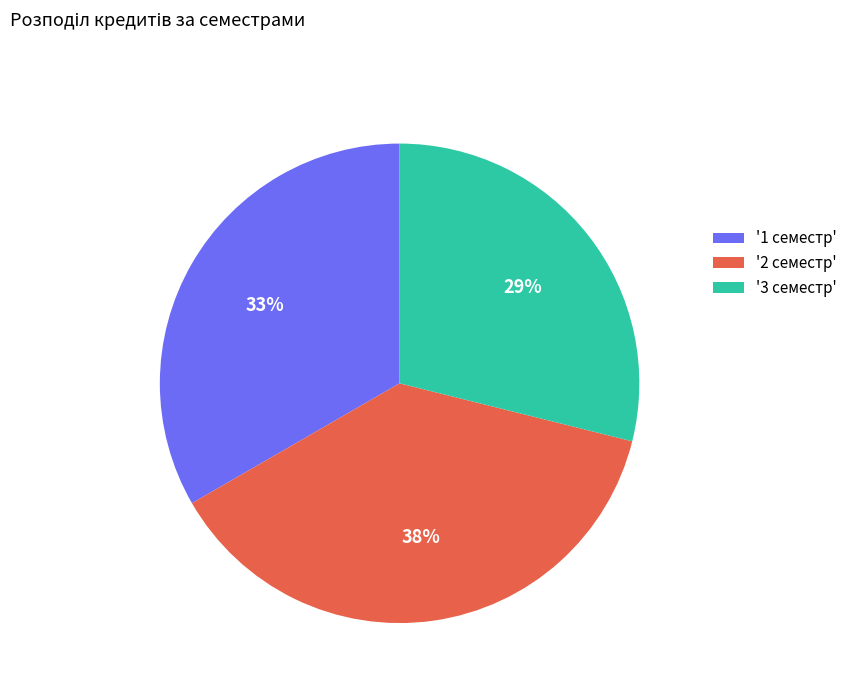

Which has a higher value, '3 семестр' or '1 семестр'?

'1 семестр'